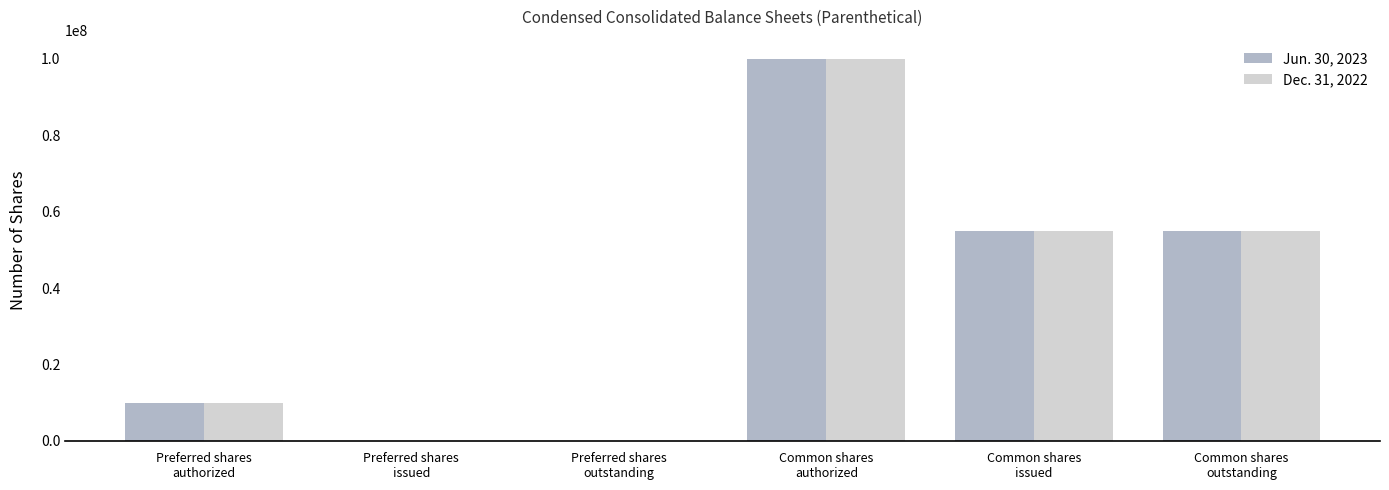

What is the average value of the Jun. 30, 2023 series?

36613553